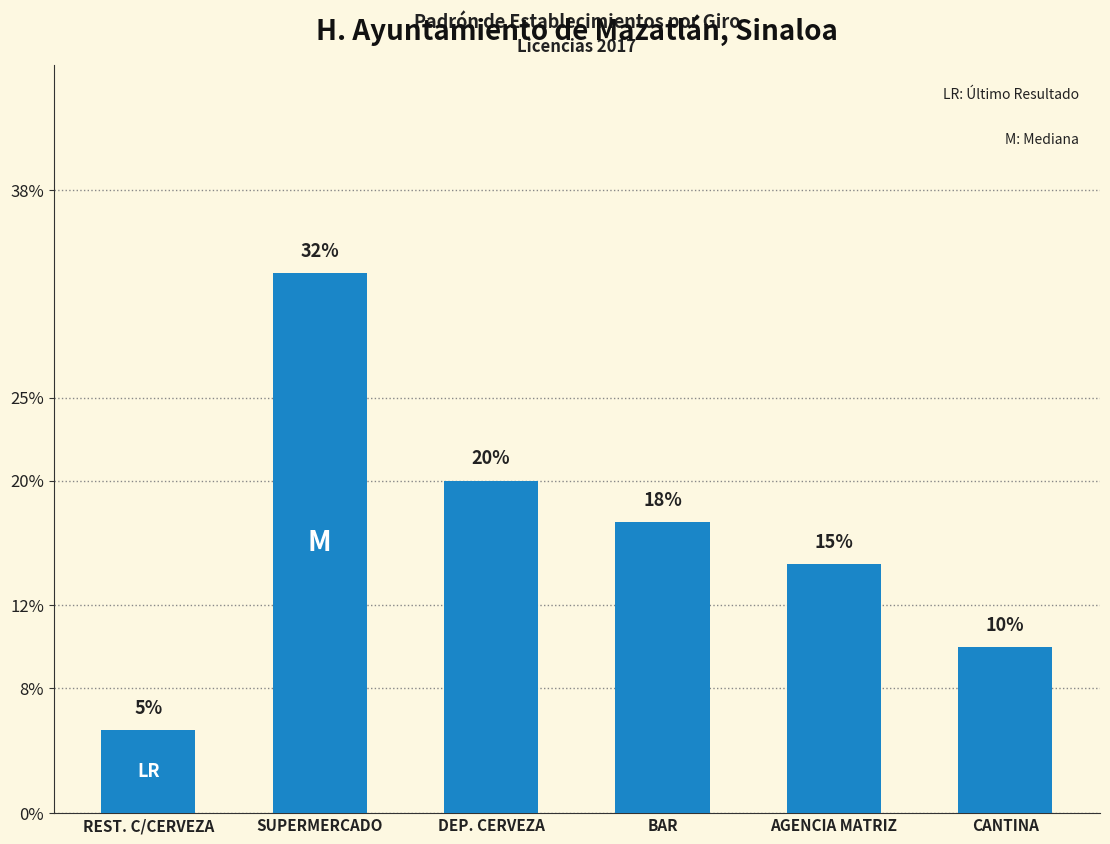

Which has a higher value, BAR or CANTINA?

BAR